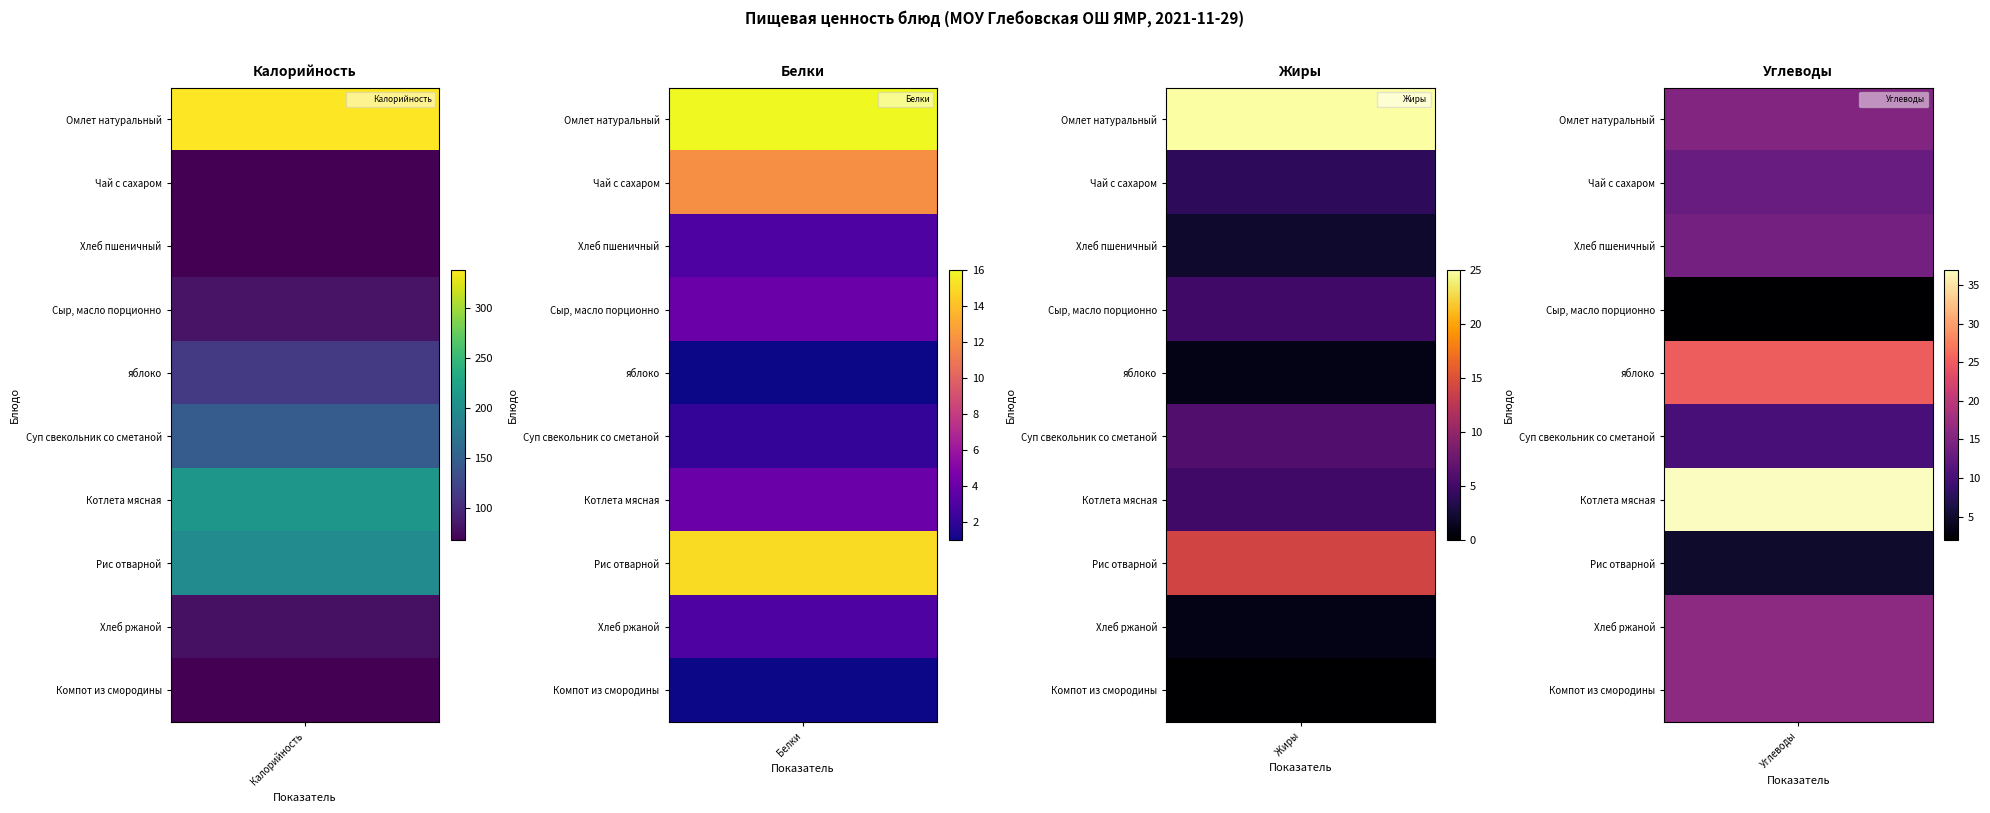

What is the sum of the Омлет натуральный values at 3 and 1?

31